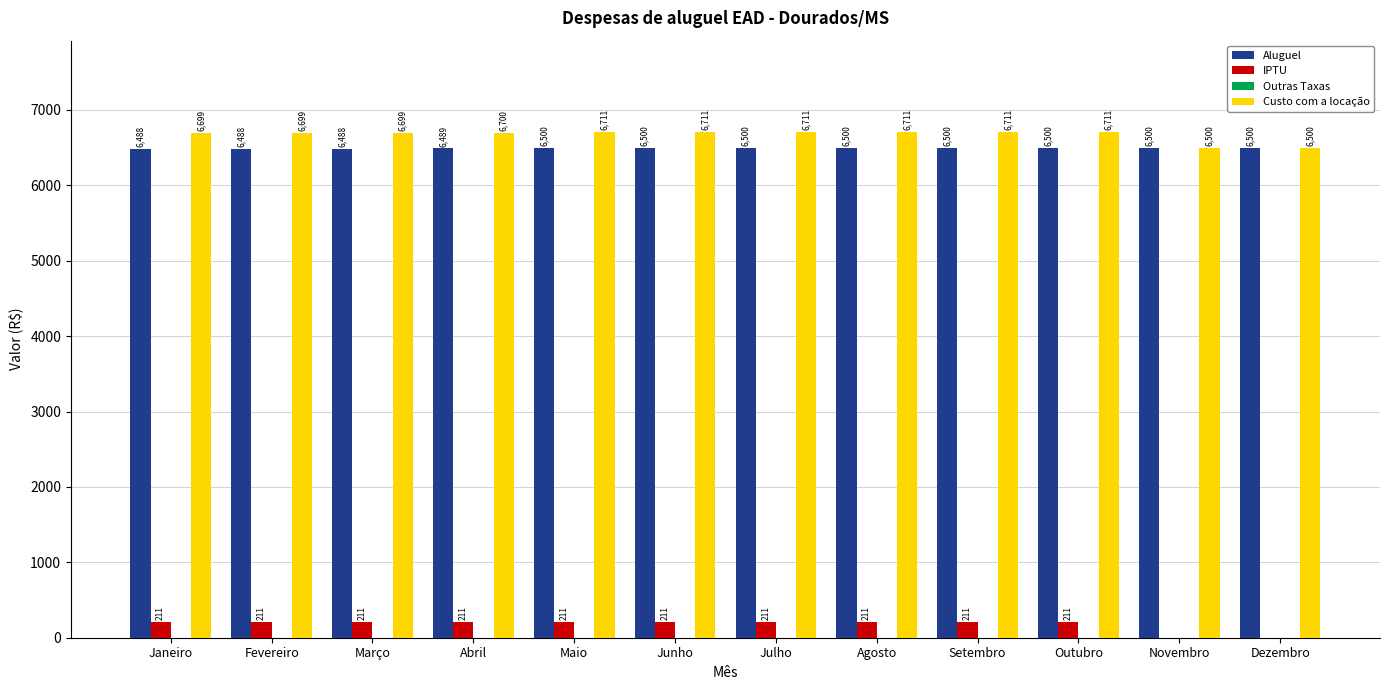

True or false: Custo com a locação has a value of 1371.3 at Junho.

False